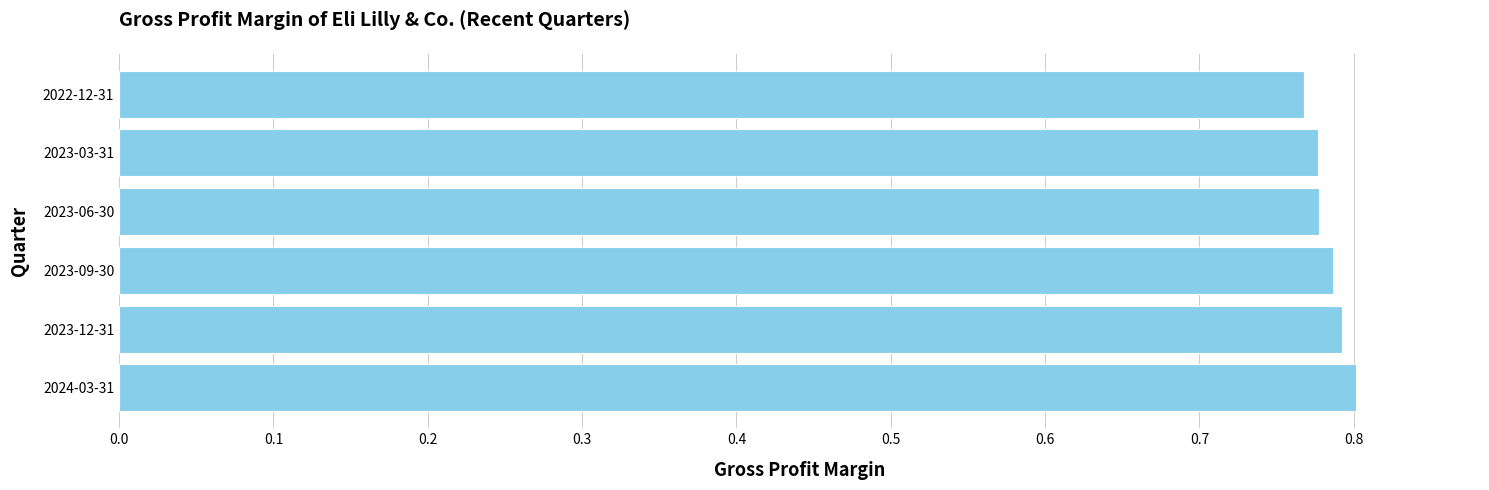

What is the sum of all values?

4.7